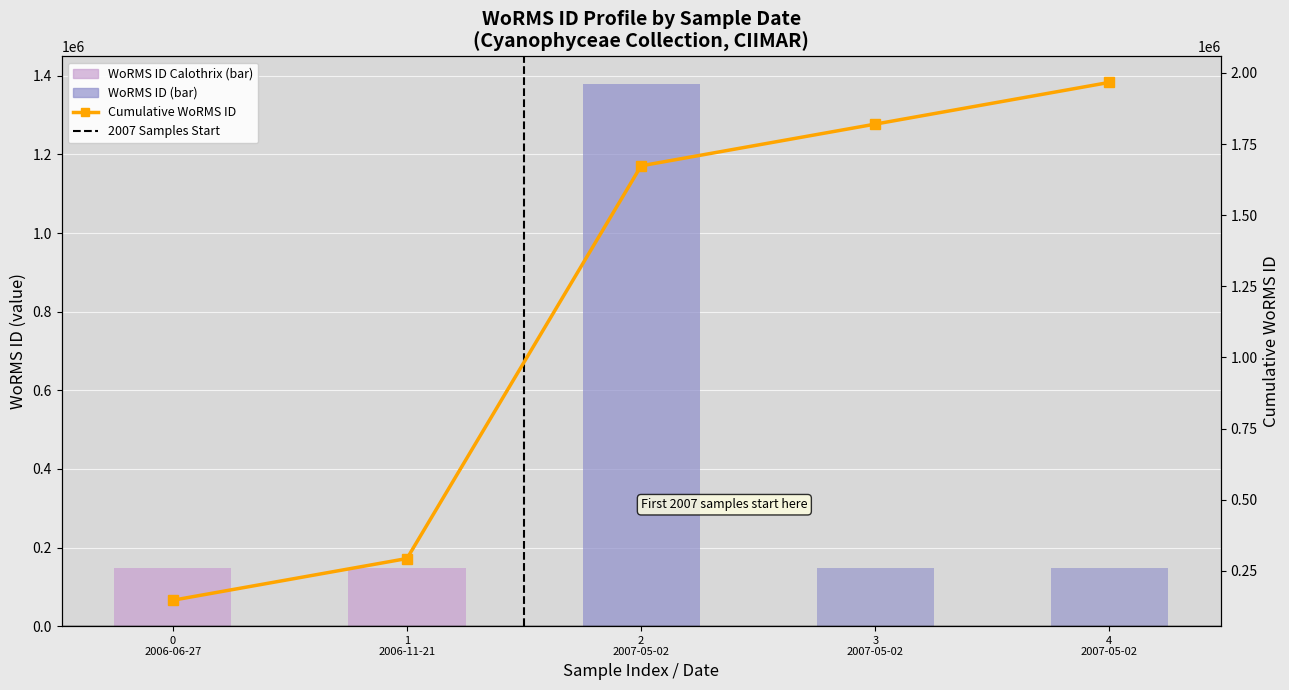

Where does the Annual WoRMS ID series first go above 146624?

2
2007-05-02